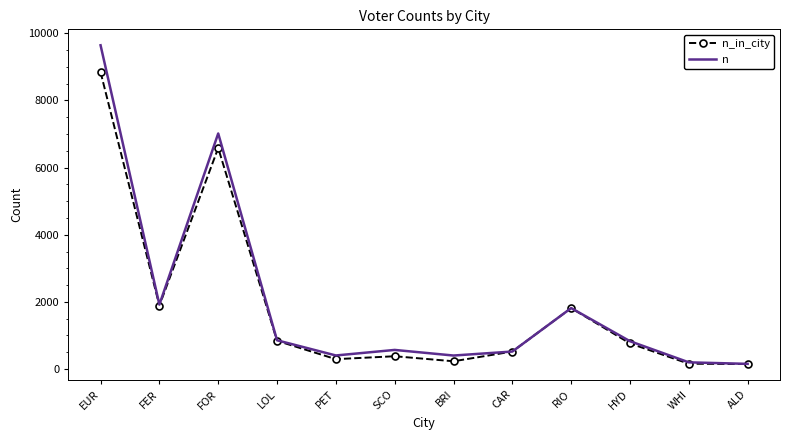

Between FER and BRI, which series saw the biggest shift?

n_in_city